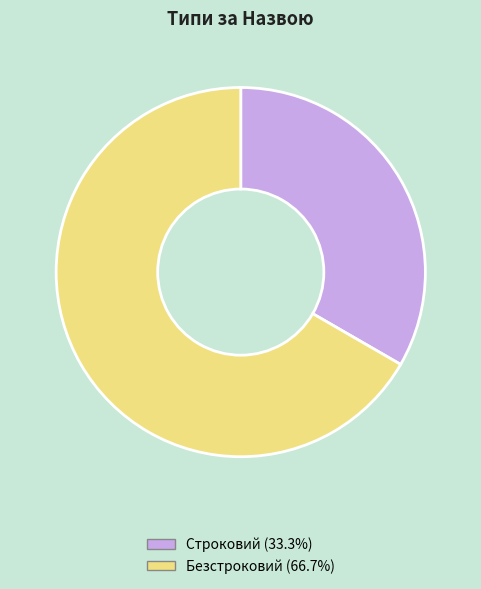

Rank the categories by value from lowest to highest.

Строковий, Безстроковий